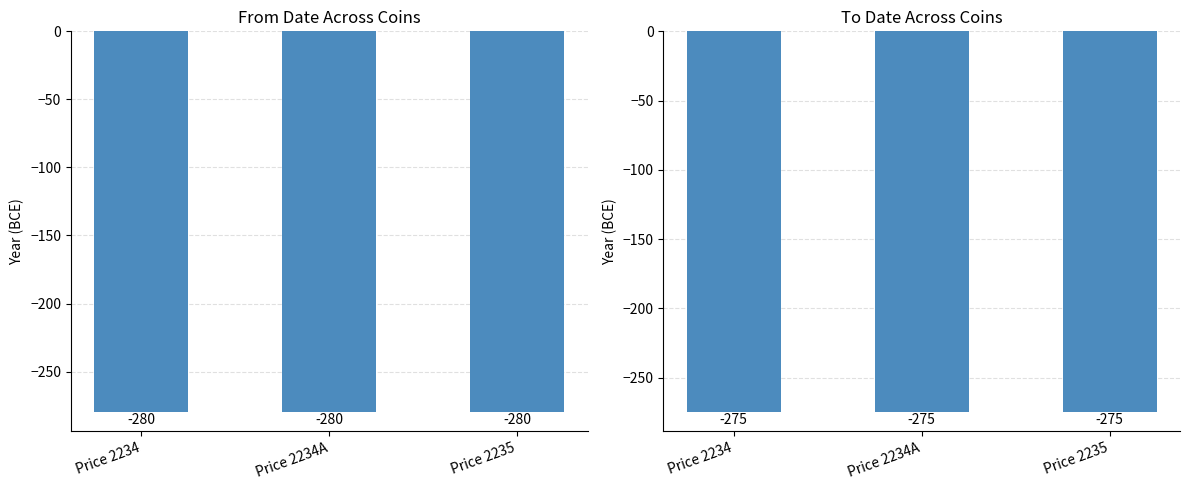

Which category has the lowest value in the From Date series?

Price 2234